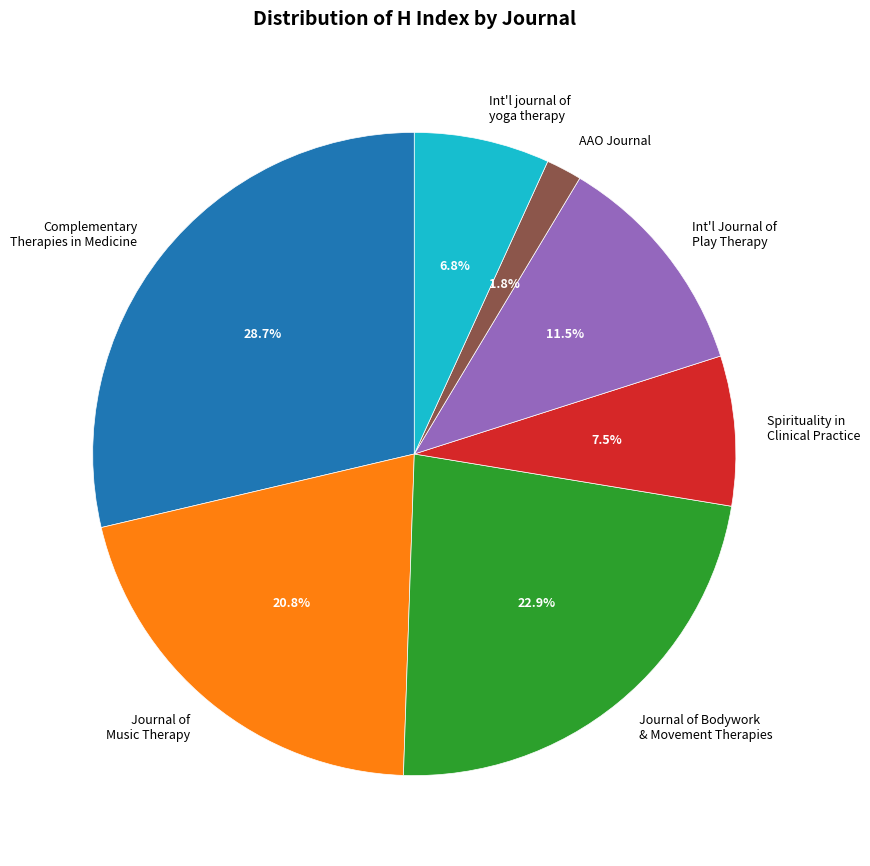

Is there any slice that represents more than half of the pie?

No